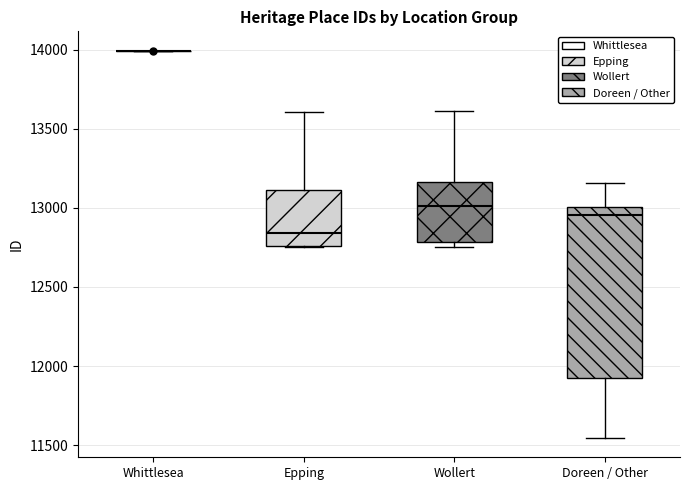

Reading left to right, transcribe this box plot: for each box, give where its median line is, the range the box spans, and where its two whiskers end, as read against the y-axis. The values are not printed on the chart, so give them approximately, as read against the axis.

Whittlesea: box collapsed to a line at 14000, whiskers 14000 to 14000
Epping: median 12850, box 12750 to 13100, whiskers 12750 to 13600
Wollert: median 13000, box 12800 to 13150, whiskers 12750 to 13600
Doreen / Other: median 12950, box 11950 to 13000, whiskers 11550 to 13150